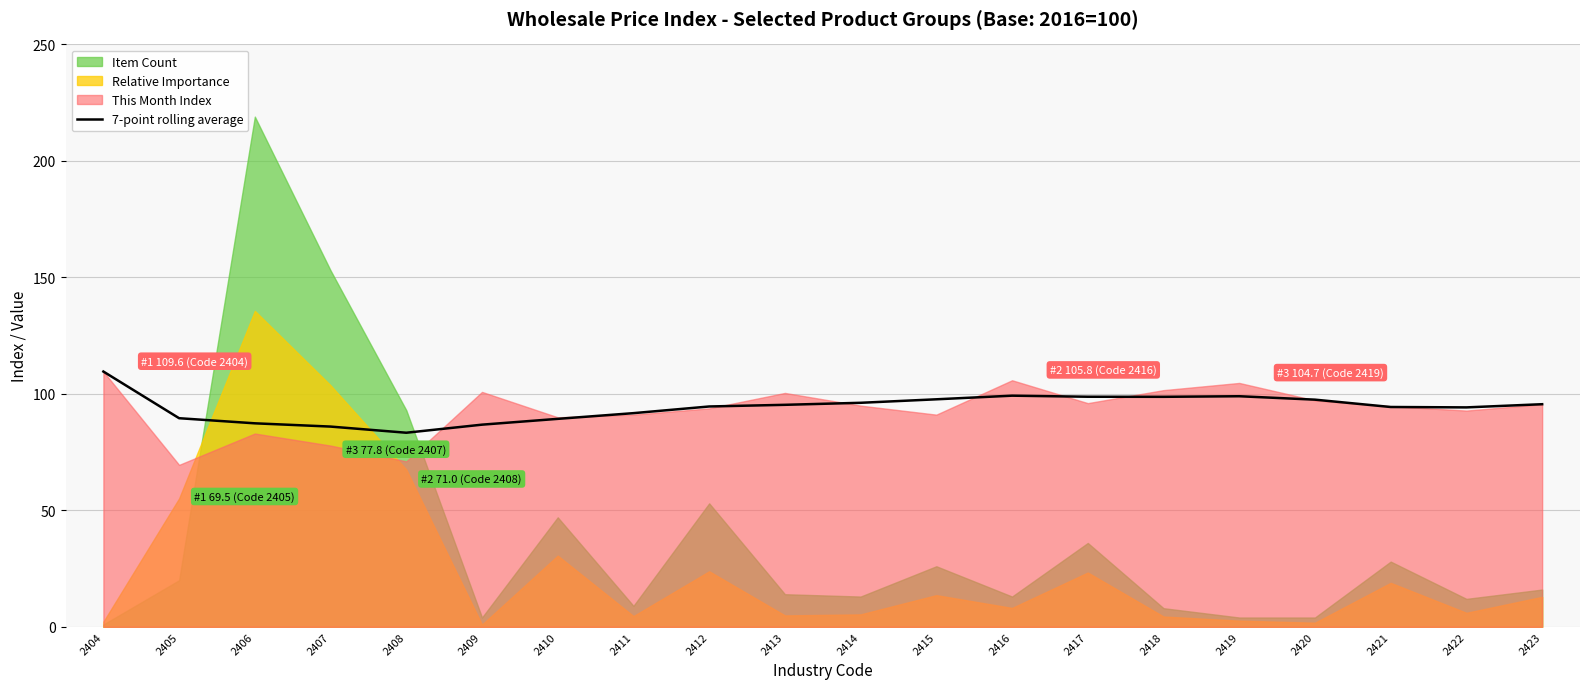

The chart shows a value of 43.2 at 2420. True or false?

False